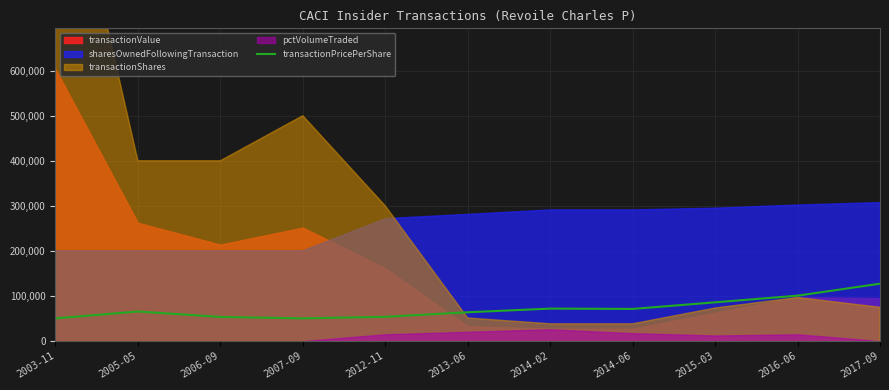

What is the highest value of the transactionPricePerShare series?

127280.0